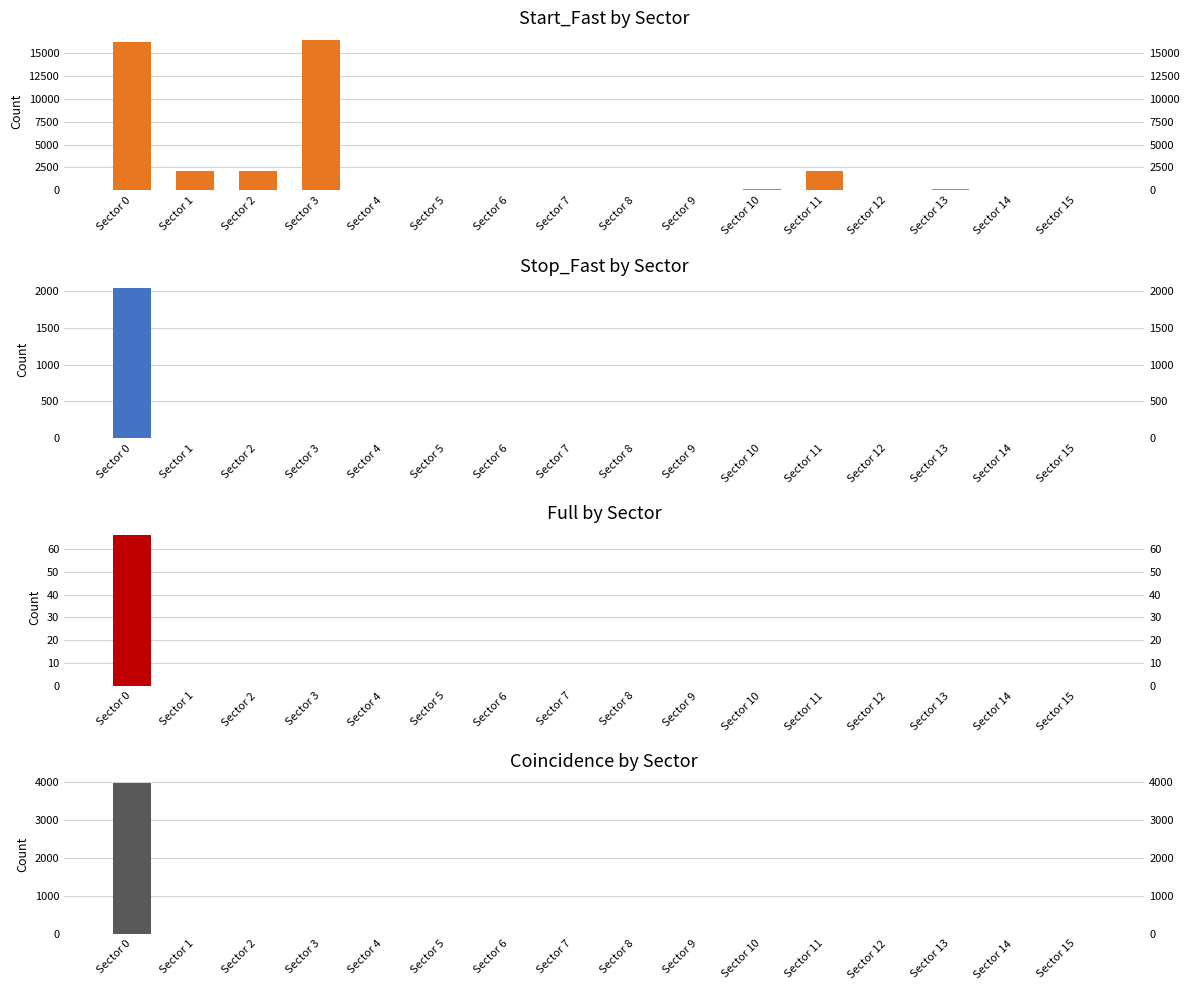

Reading left to right, what are all the values shown in this chart?

Start_Fast: Sector 0=16128	Sector 1=2112	Sector 2=2112	Sector 3=16384	Sector 4=0	Sector 5=0	Sector 6=0	Sector 7=0	Sector 8=88	Sector 9=90	Sector 10=106	Sector 11=2112	Sector 12=86	Sector 13=108	Sector 14=90	Sector 15=0
Stop_Fast: Sector 0=2048	Sector 1=0	Sector 2=0	Sector 3=0	Sector 4=0	Sector 5=0	Sector 6=0	Sector 7=0	Sector 8=0	Sector 9=0	Sector 10=0	Sector 11=0	Sector 12=0	Sector 13=0	Sector 14=0	Sector 15=0
Full: Sector 0=66	Sector 1=0	Sector 2=0	Sector 3=0	Sector 4=0	Sector 5=0	Sector 6=0	Sector 7=0	Sector 8=0	Sector 9=0	Sector 10=0	Sector 11=0	Sector 12=0	Sector 13=0	Sector 14=0	Sector 15=0
Coincidence: Sector 0=3968	Sector 1=0	Sector 2=0	Sector 3=0	Sector 4=0	Sector 5=0	Sector 6=0	Sector 7=0	Sector 8=0	Sector 9=0	Sector 10=0	Sector 11=0	Sector 12=0	Sector 13=0	Sector 14=0	Sector 15=0